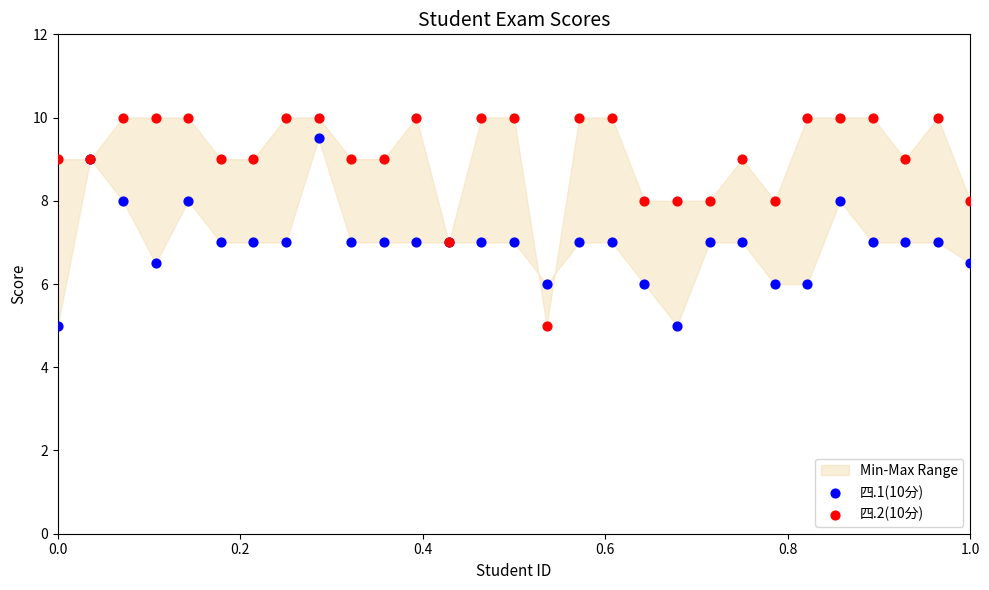

Which series has the largest Y range (max minus min)?

四.2(10分)